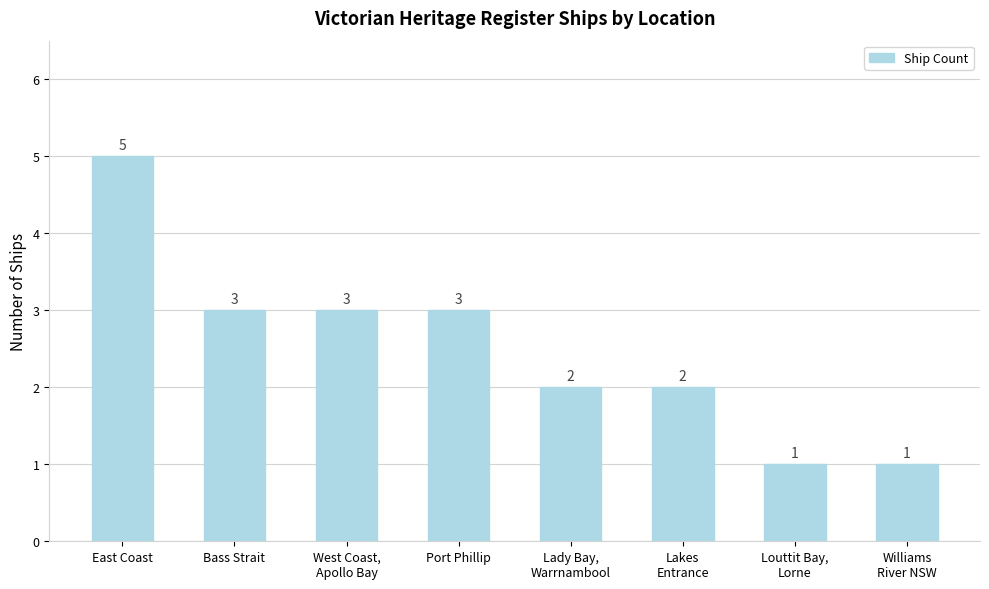

Does the chart contain stacked bars?

No